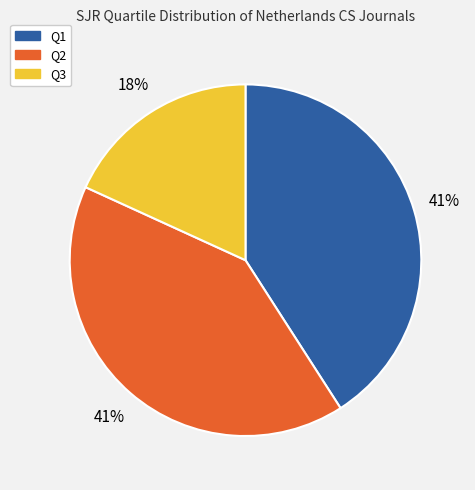

Which slice is the smallest?

Q3